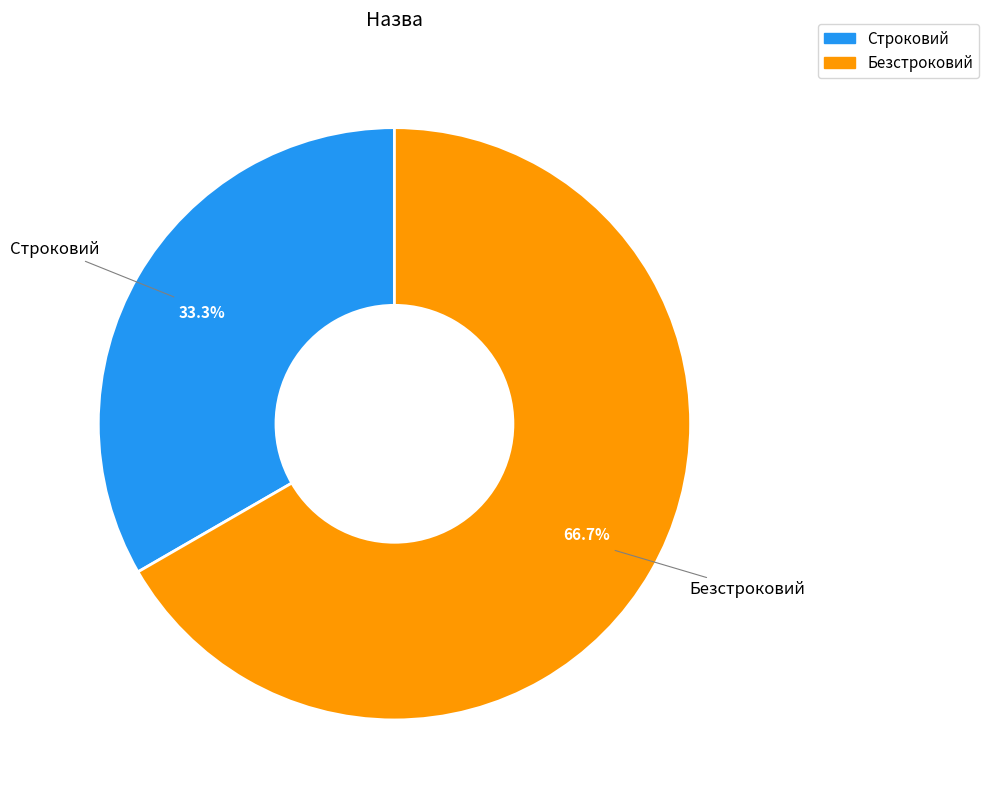

How much of the chart is everything except Безстроковий?

33.3%